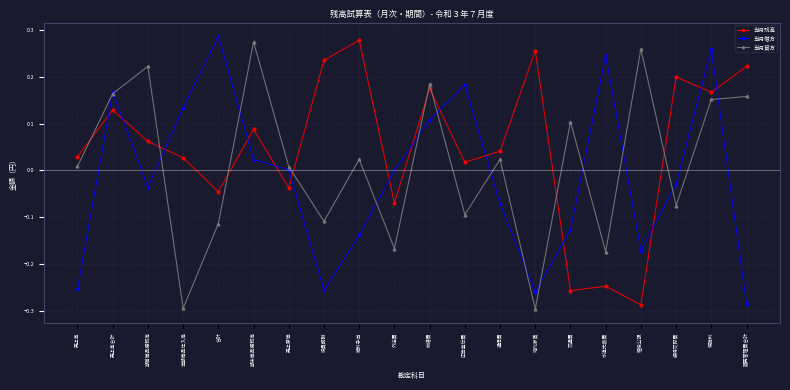

True or false: 当月借方 has more than 0 interior local peaks.

True